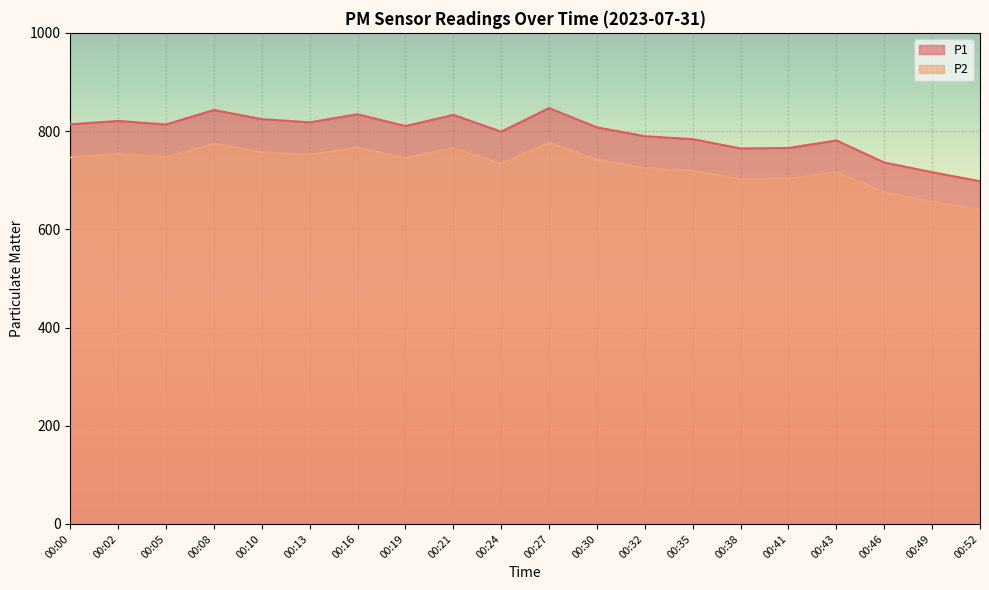

What is the value of the P1 point at the 11th from the left?

846.8